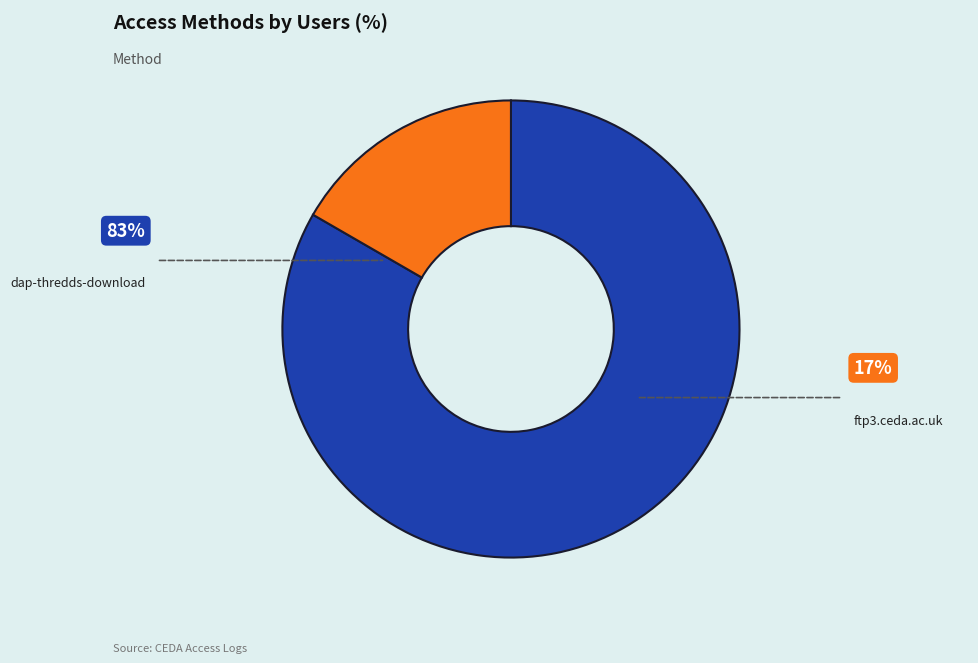

Is there any slice that represents more than half of the pie?

Yes